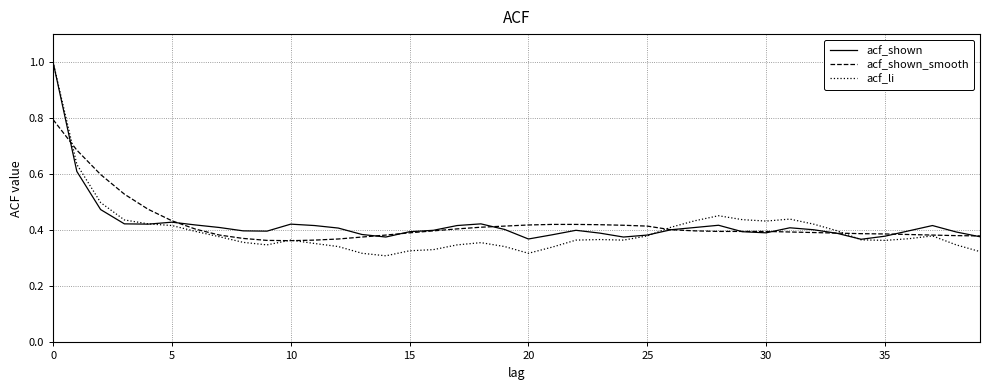

Which series has the widest spread of values?

acf_li